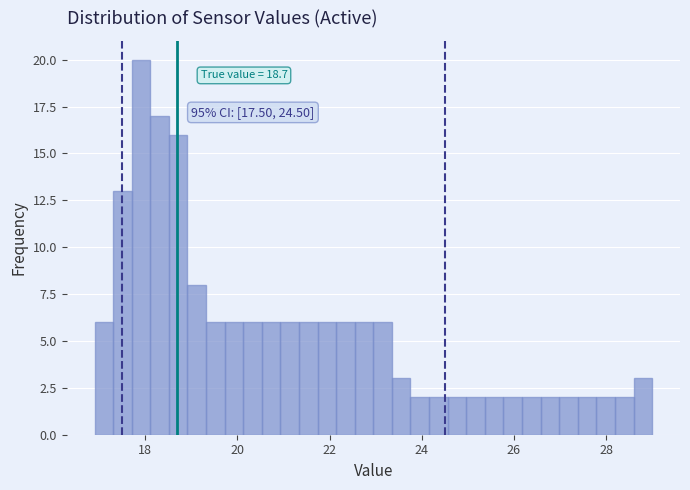

Read against the x-axis, roughly where is the centre of the tallest bar?

18.0